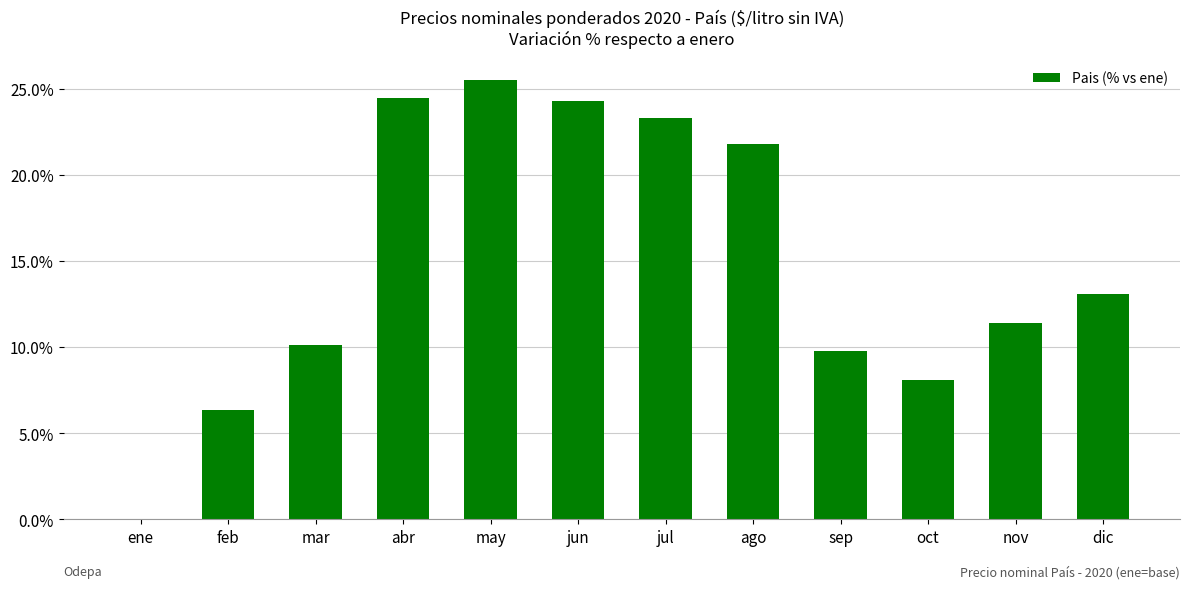

What is the change in value from ene to mar?

+10.1